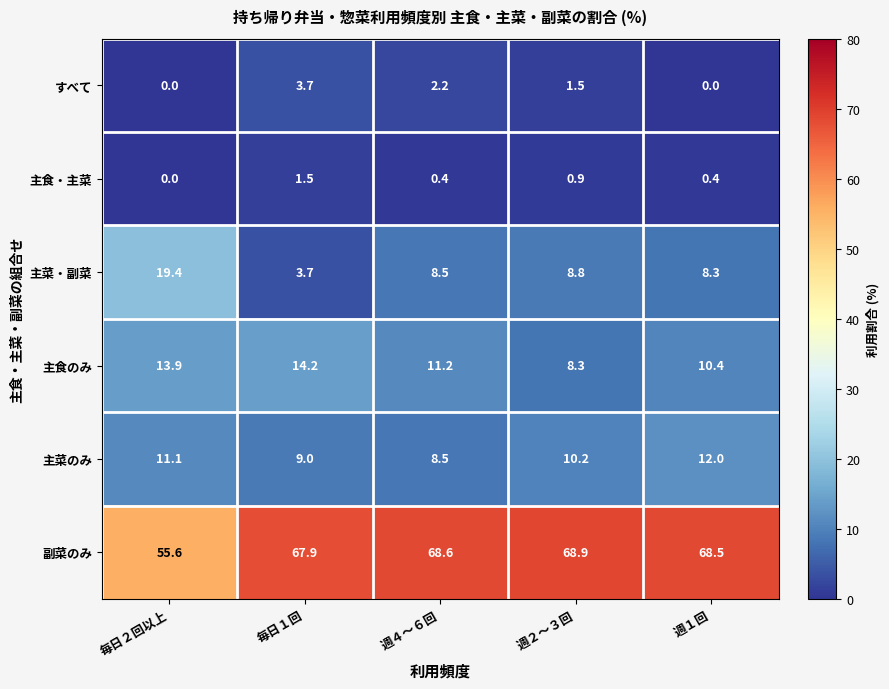

Between 週４～６回 and 週１回, which series saw the biggest shift?

主菜のみ